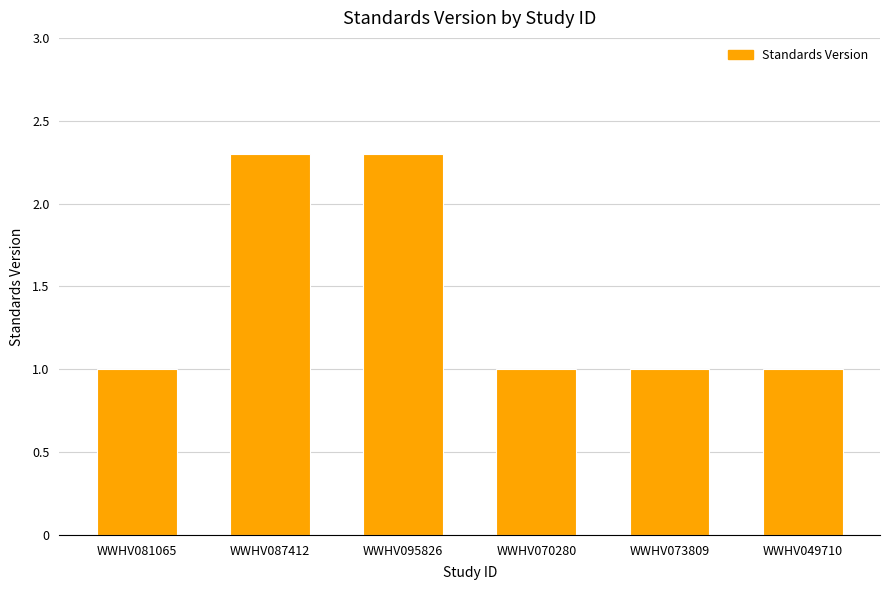

What is the label of the 5th bar from the right?

WWHV087412